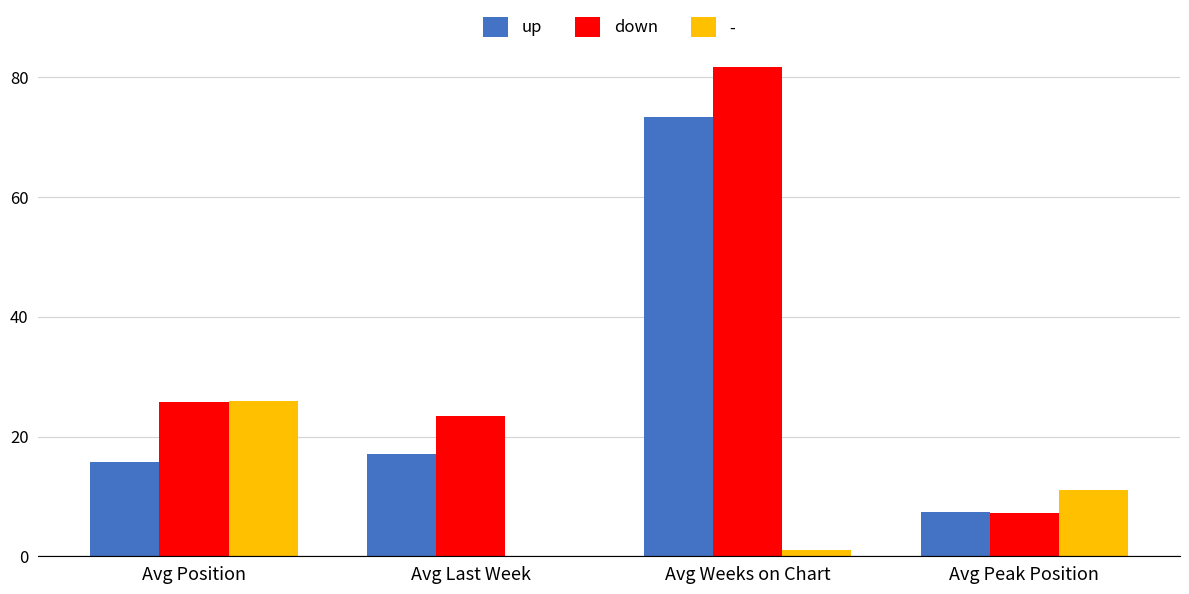

True or false: - has a value of 10.1 at Avg Last Week.

False